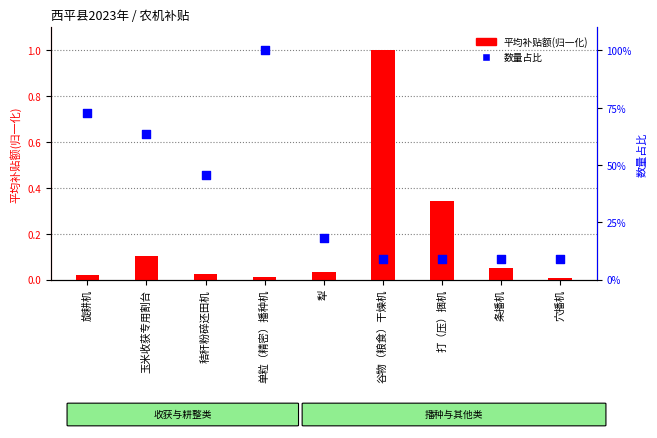

Which series has the largest total across all categories?

数量占比